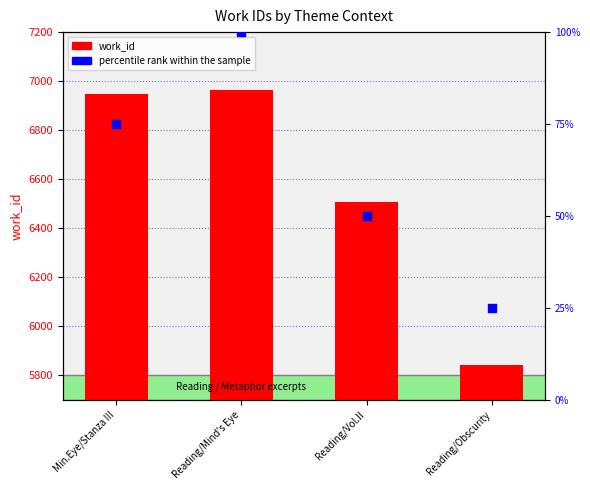

At which category is the sum across all series the highest?

Reading/Mind's Eye